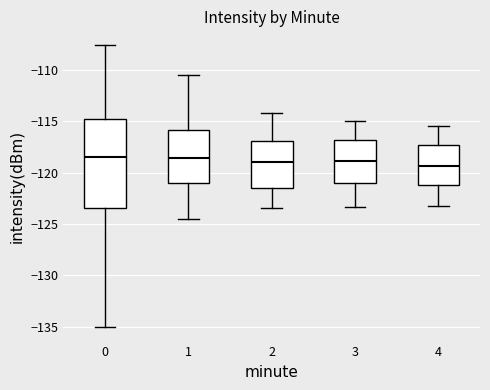

Which box is the tallest, from its lower edge to its upper edge?

0